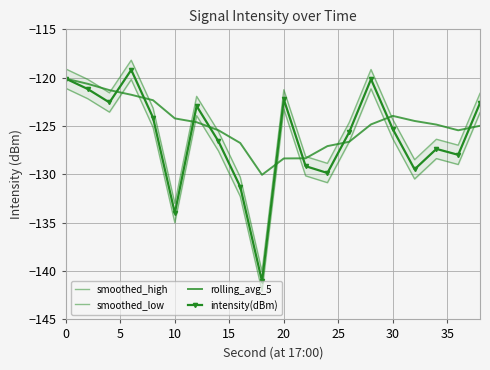

Reading left to right, extract all data points from this chart.

smoothed_high: -119.1	-120.2	-121.6	-118.2	-123.1	-133.0	-121.9	-125.6	-130.3	-140.1	-121.2	-128.2	-128.9	-124.6	-119.2	-124.3	-128.5	-126.4	-127.0	-121.6
smoothed_low: -121.1	-122.2	-123.6	-120.2	-125.1	-135.0	-123.9	-127.6	-132.3	-142.1	-123.2	-130.2	-130.9	-126.6	-121.2	-126.3	-130.5	-128.4	-129.0	-123.6
rolling_avg_5: -120.1	-120.6	-121.3	-121.8	-122.3	-124.2	-124.6	-125.4	-126.8	-130.0	-128.4	-128.3	-127.1	-126.6	-124.8	-124.0	-124.5	-124.9	-125.4	-125.0
intensity(dBm): -120.1	-121.2	-122.6	-119.2	-124.1	-134.0	-122.9	-126.6	-131.3	-141.1	-122.2	-129.2	-129.9	-125.6	-120.2	-125.3	-129.5	-127.4	-128.0	-122.6